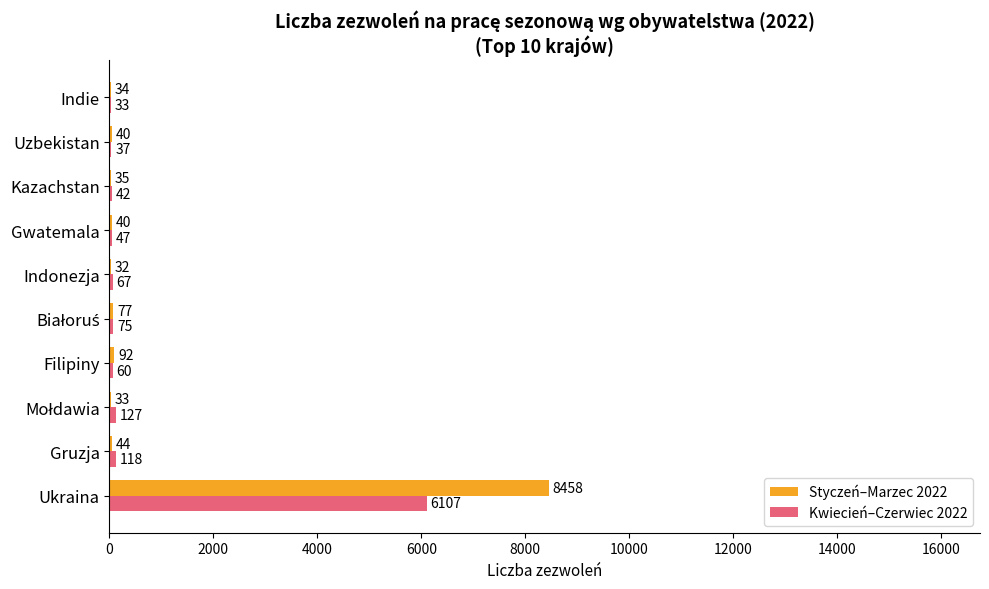

What is the sum of all Kwiecień–Czerwiec 2022 values?

6713